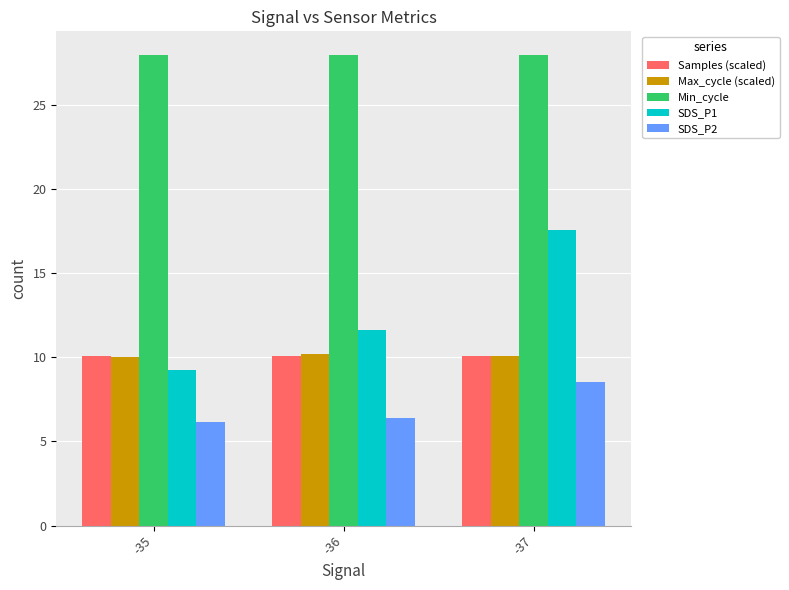

What is the minimum value for SDS_P2?

6.1